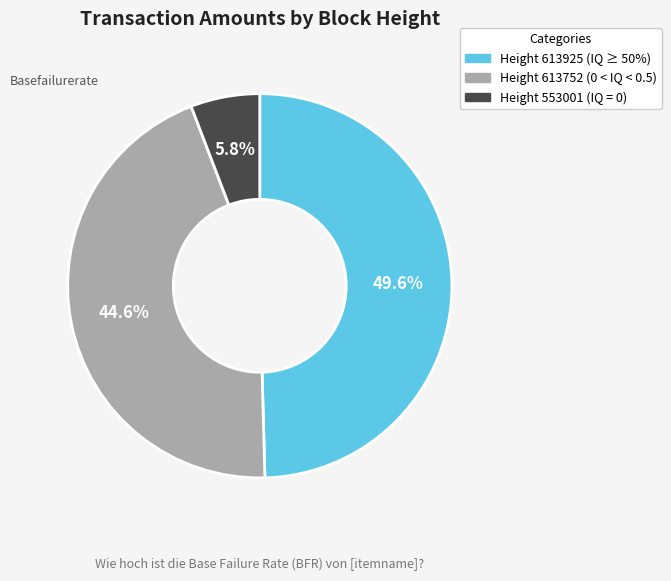

Count the number of slices in the pie.

3